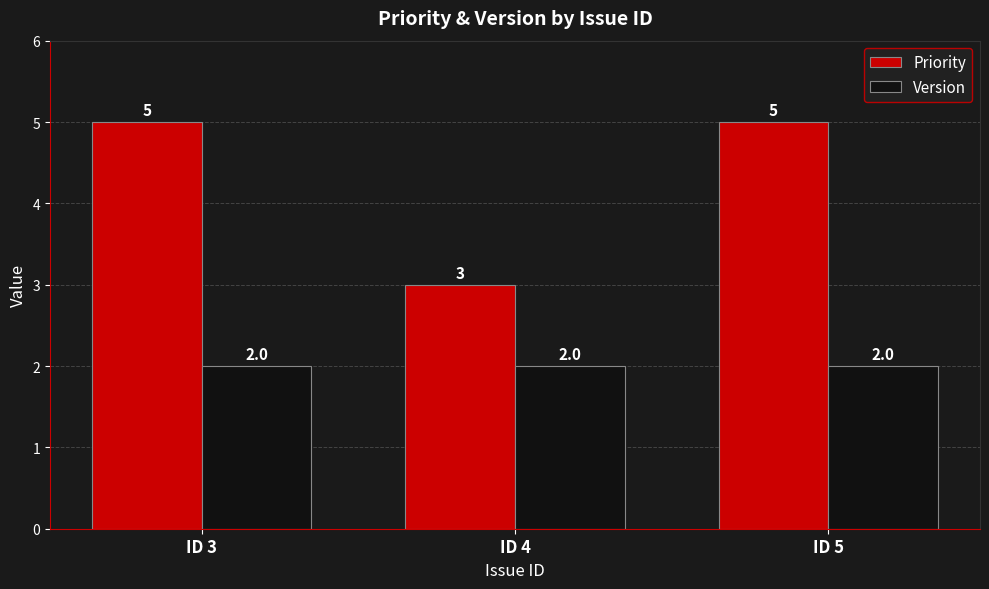

What is the total value across all series at ID 4?

5